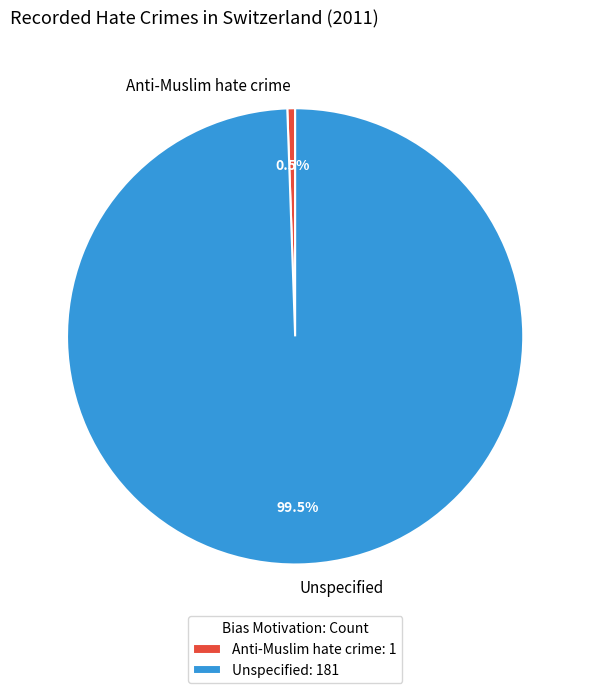

To the nearest percent, what is the average slice percentage?

50%